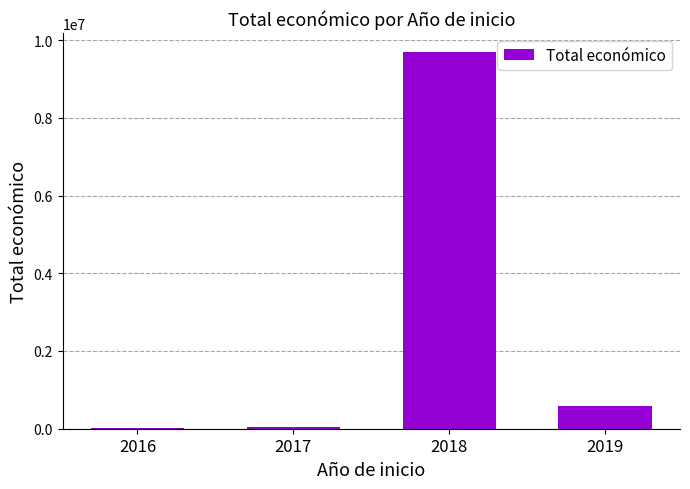

Is it true that the value at 2019 is 597171?

True